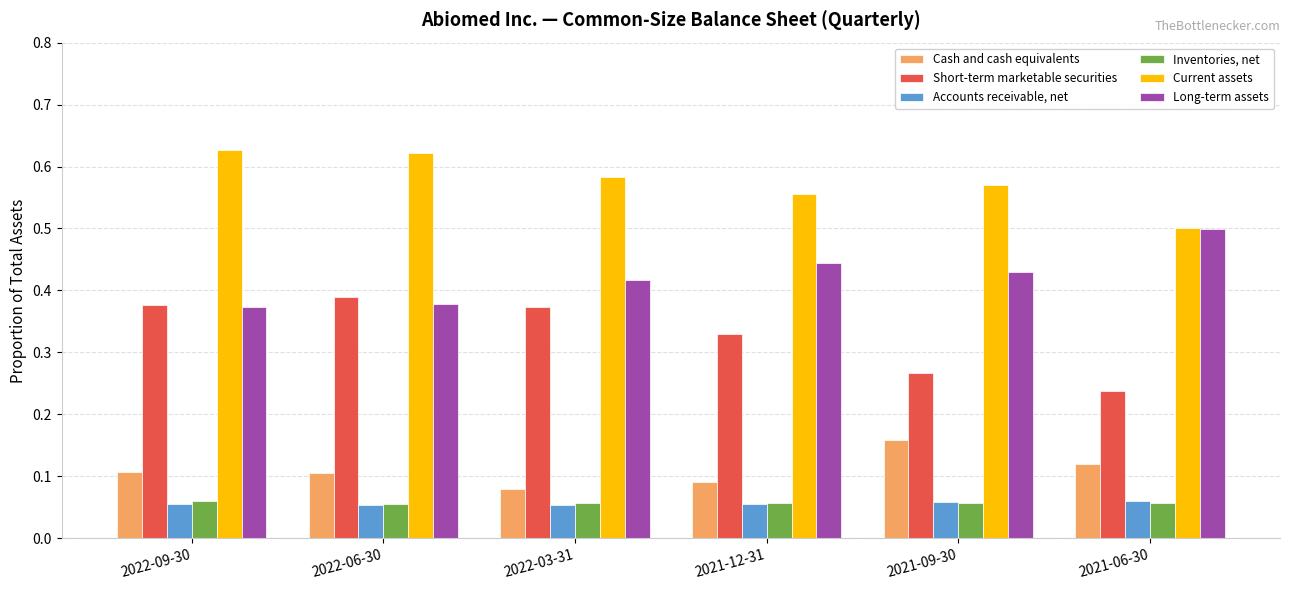

Which category has the lowest value in the Current assets series?

2021-06-30